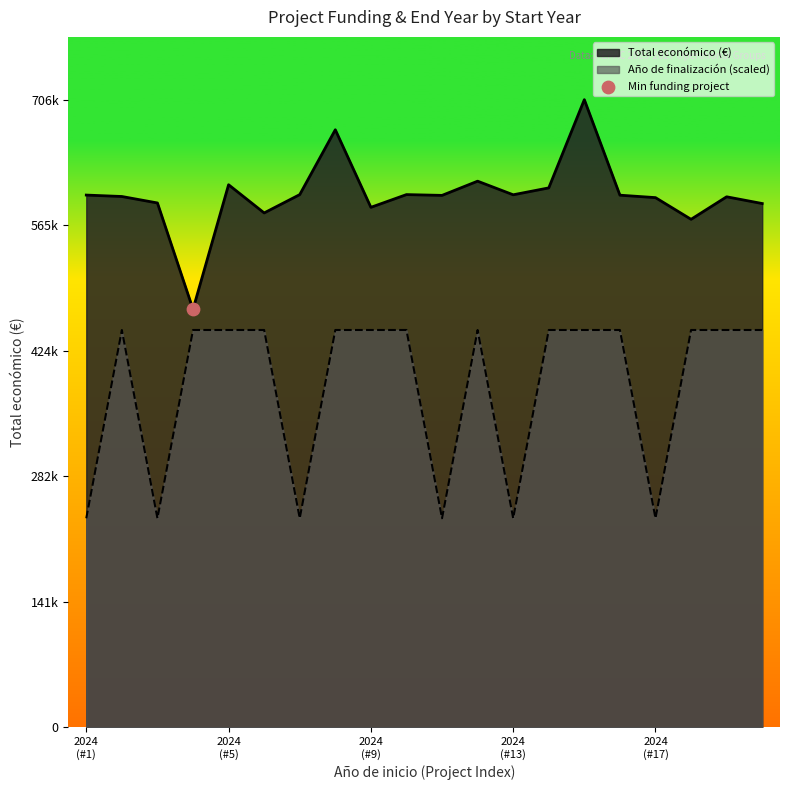

At which category is the sum across all series the highest?

2024